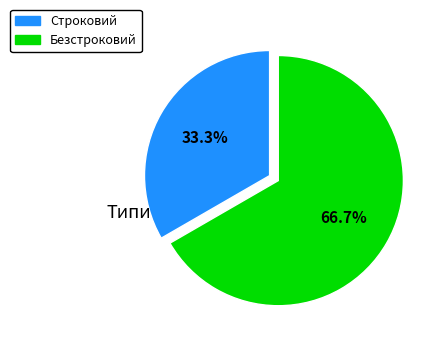

Count the number of slices in the pie.

2